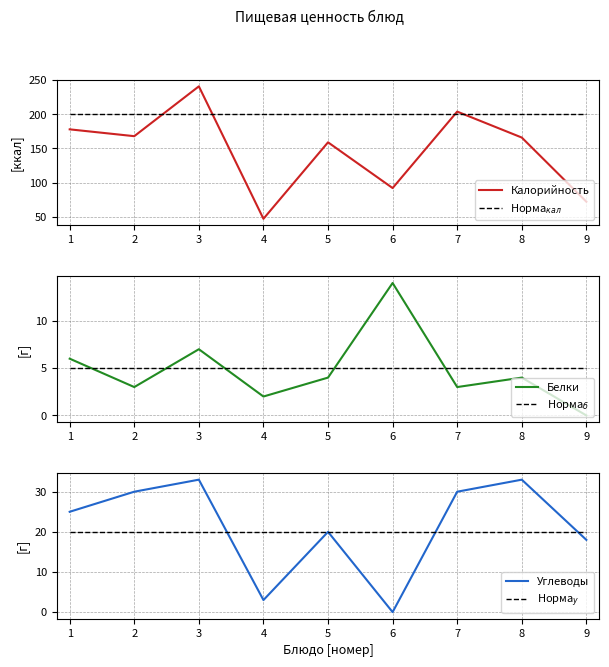

In Углеводы, how many points are lower than both neighbors (excluding endpoints)?

2